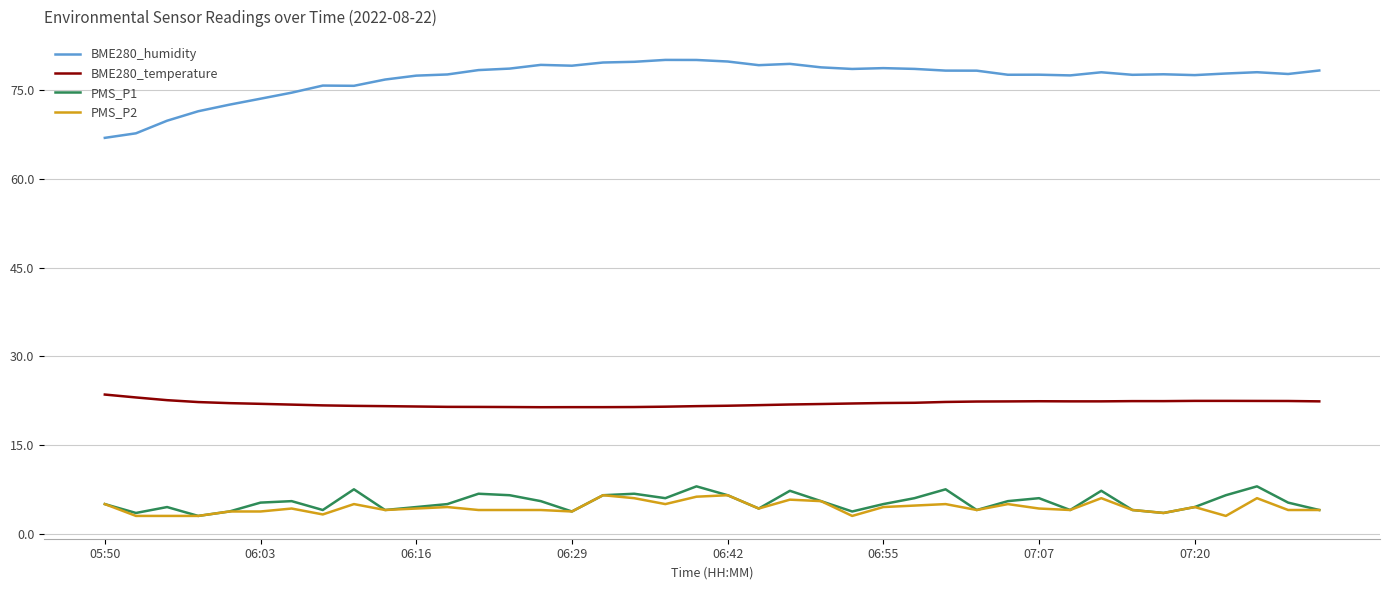

Rank the series by their maximum value, from lowest to highest.

PMS_P2, PMS_P1, BME280_temperature, BME280_humidity